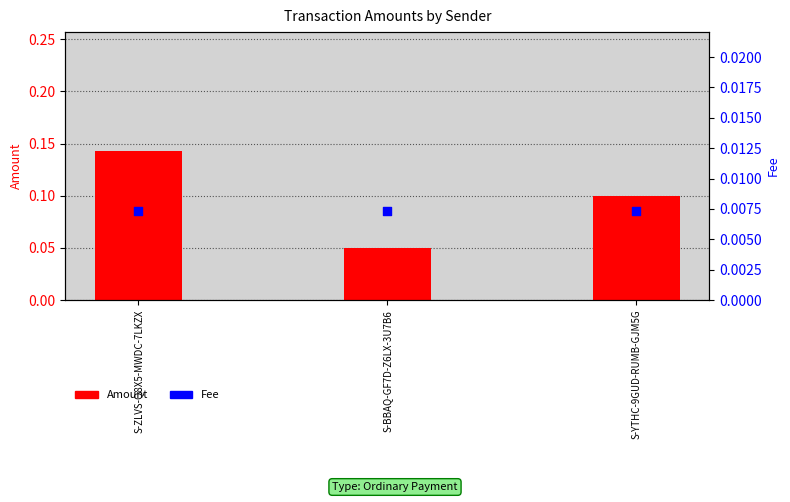

At which category is the sum across all series the highest?

S-ZLVS-Q8X5-MWDC-7LKZX